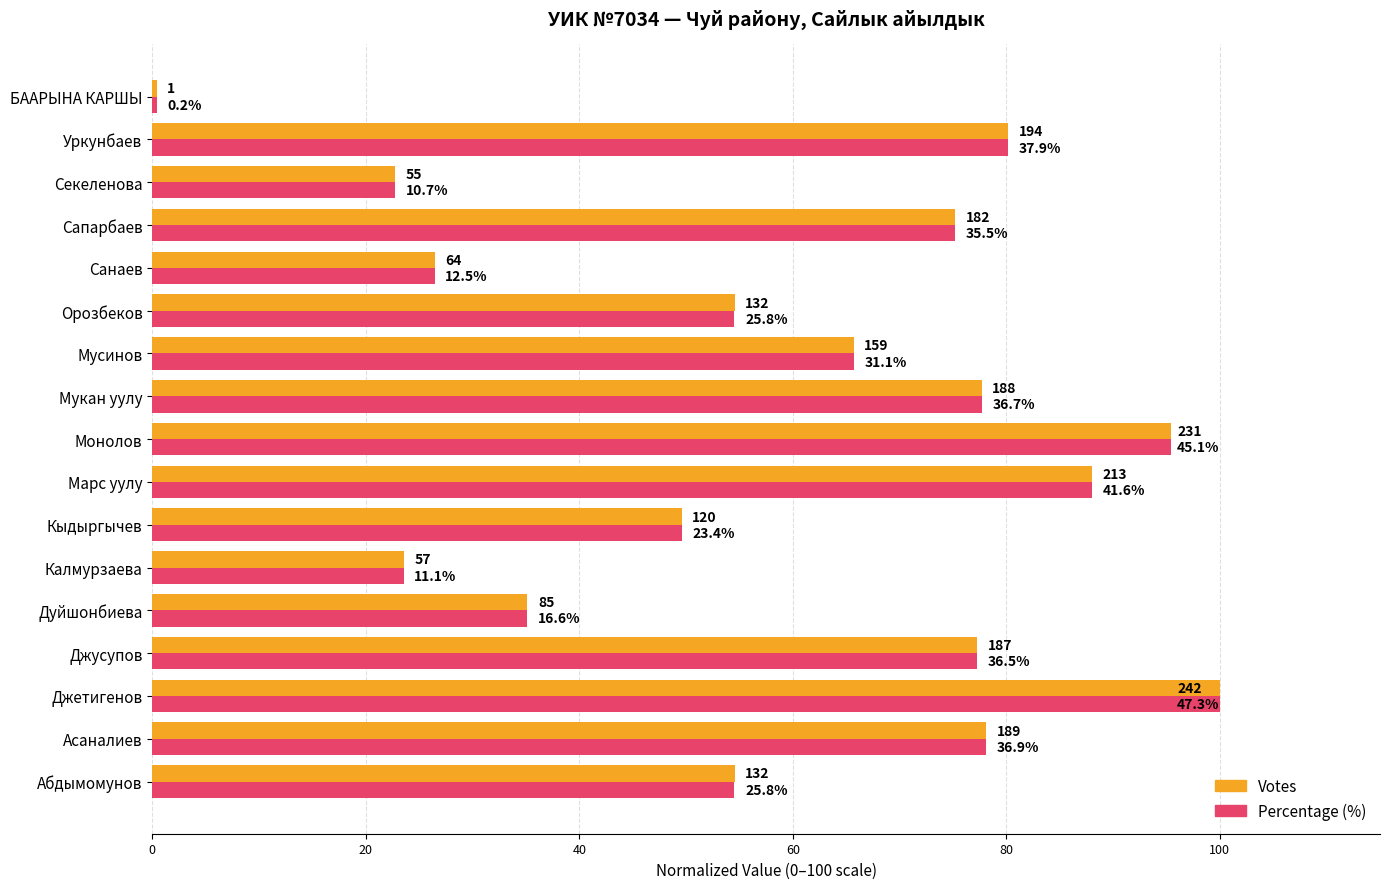

What are all the series names shown in the legend?

Votes, Percentage (%)